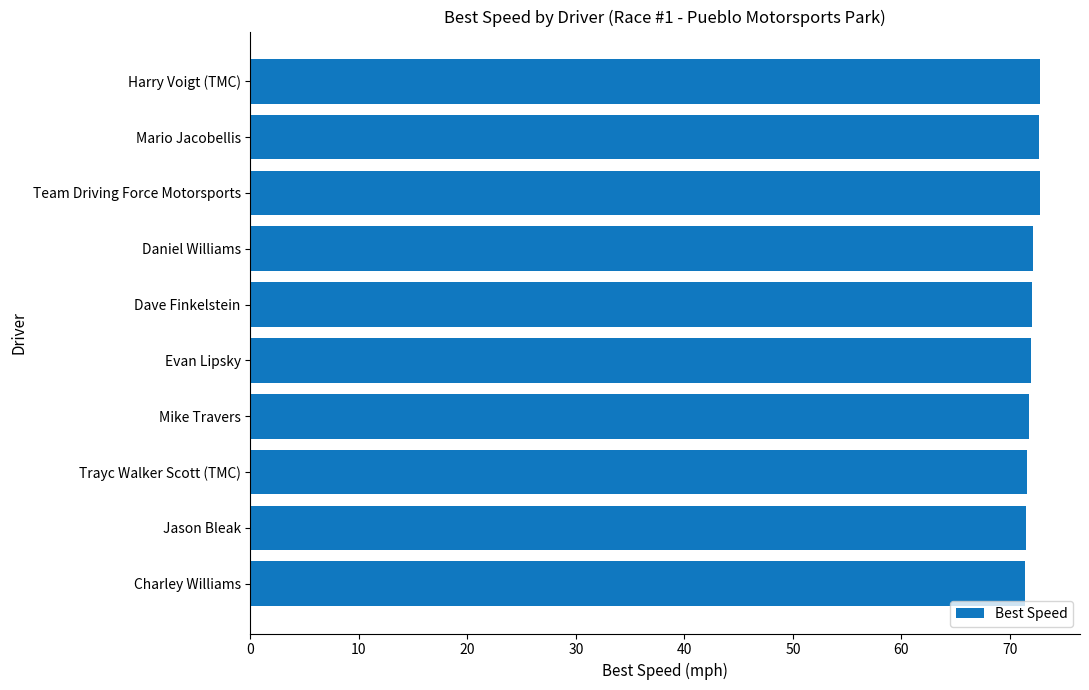

What is the sum of all values?

720.6